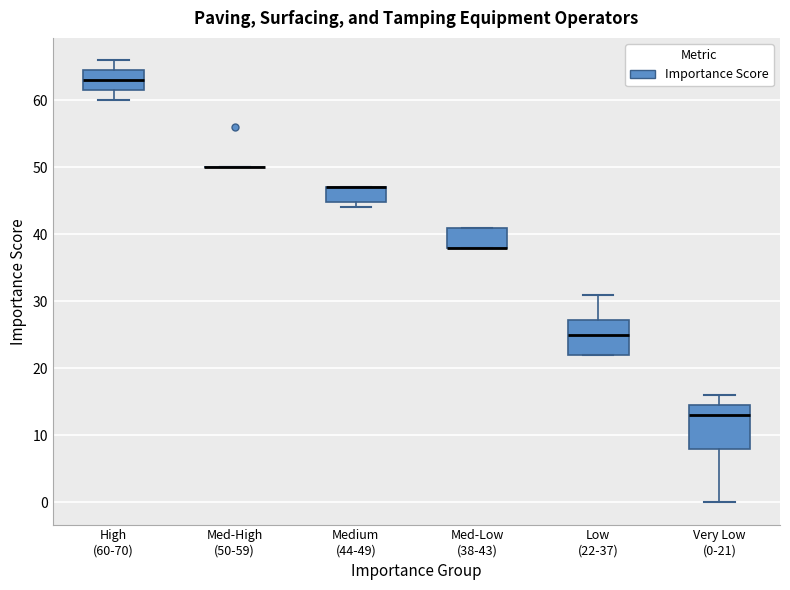

Reading left to right, read every box against the y-axis: the position of its median line, the range the box covers, and the ends of its whiskers. The values are not printed on the chart, so give them approximately, as read against the axis.

High (60-70): median 63, box 62 to 65, whiskers 60 to 66
Med-High (50-59): box collapsed to a line at 50, whiskers 50 to 50
Medium (44-49): median 47 (drawn on the box's upper edge), box 45 to 47, whiskers 44 to 47
Med-Low (38-43): median 38 (drawn on the box's lower edge), box 38 to 41, whiskers 38 to 41
Low (22-37): median 25, box 22 to 27, whiskers 22 to 31
Very Low (0-21): median 13, box 8 to 15, whiskers 0 to 16